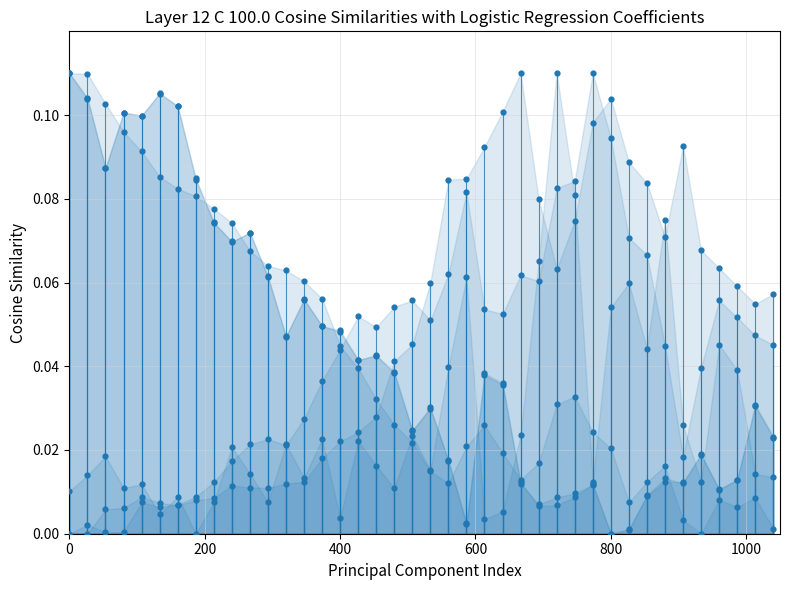

Which series has the widest spread of Y values?

y_col_3